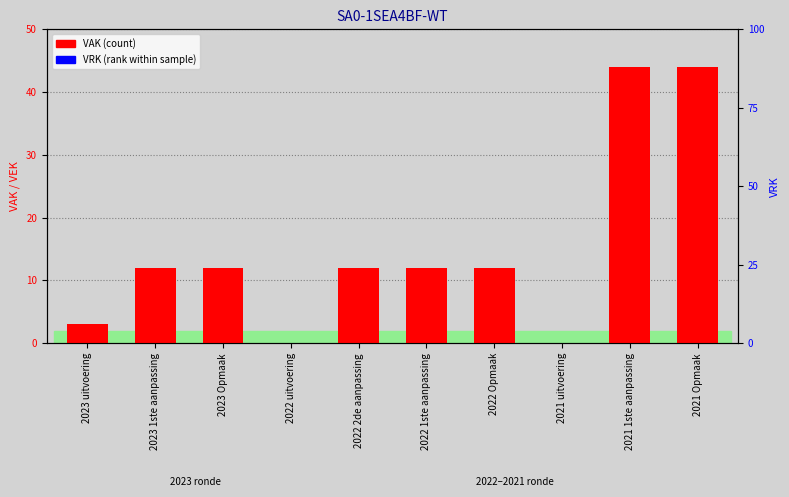

How many values in the VAK series are below 12?

3